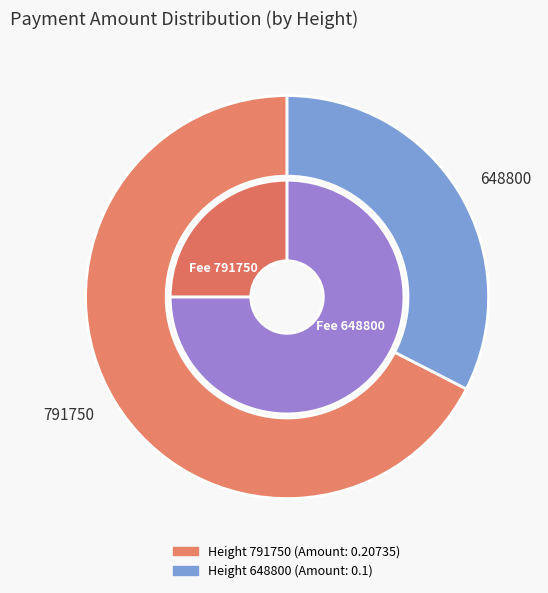

Which has a higher value, 791750 or 648800?

791750